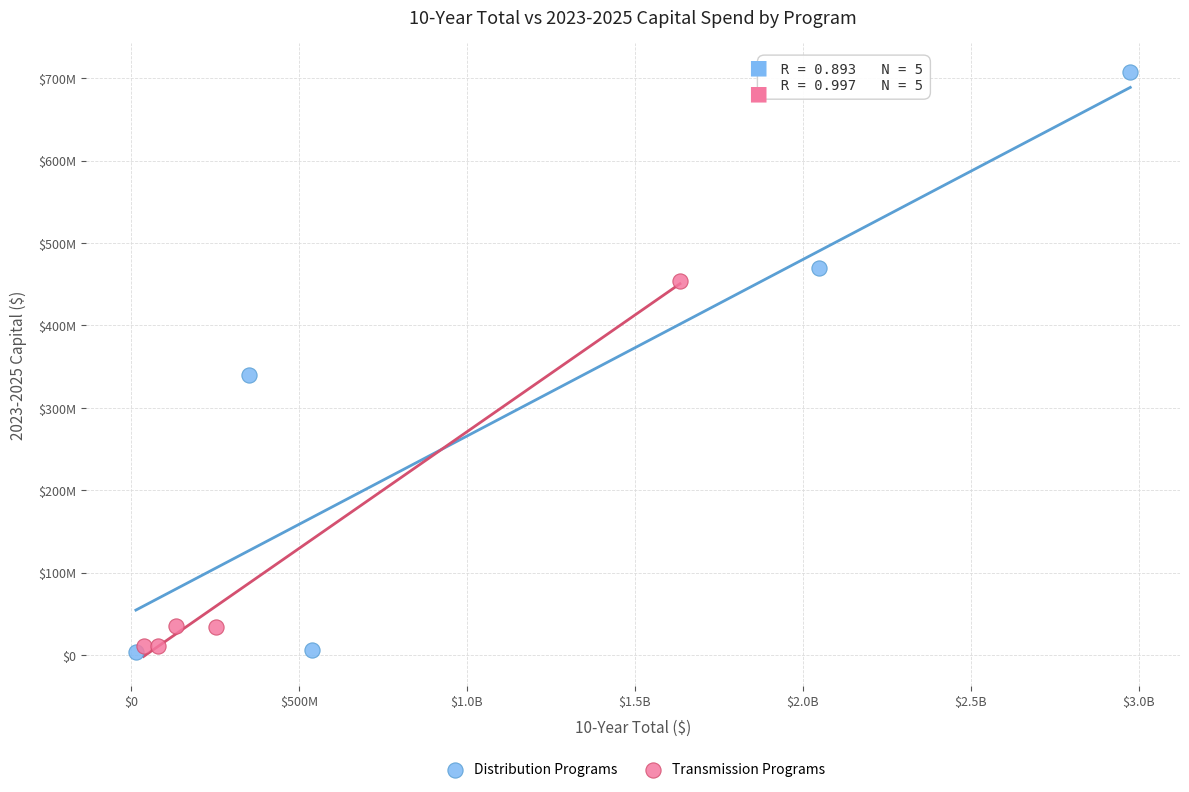

What are all the series names shown in the legend?

Distribution Programs, Transmission Programs